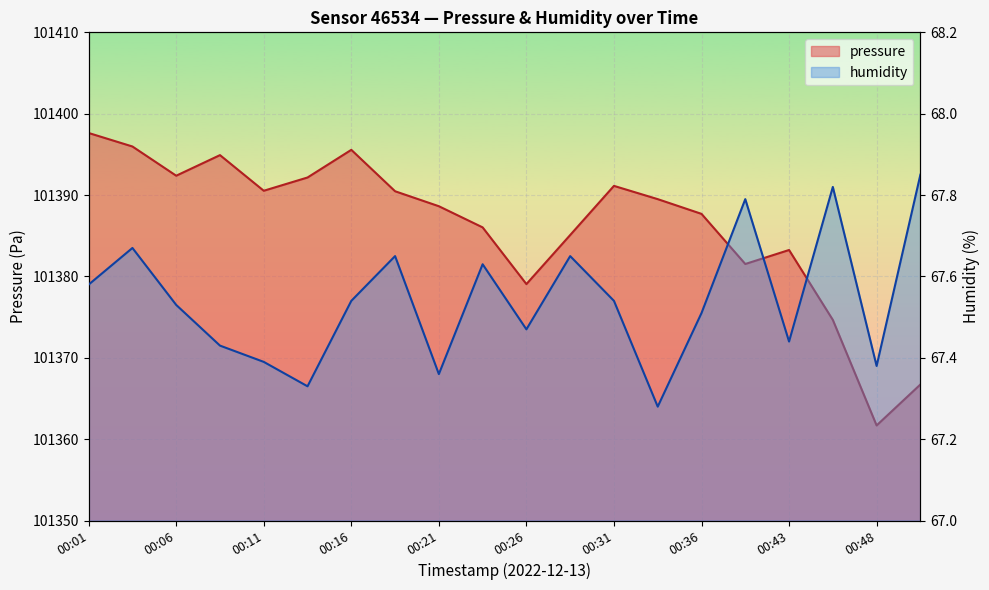

Rank the series by their average value, from highest to lowest.

pressure, humidity